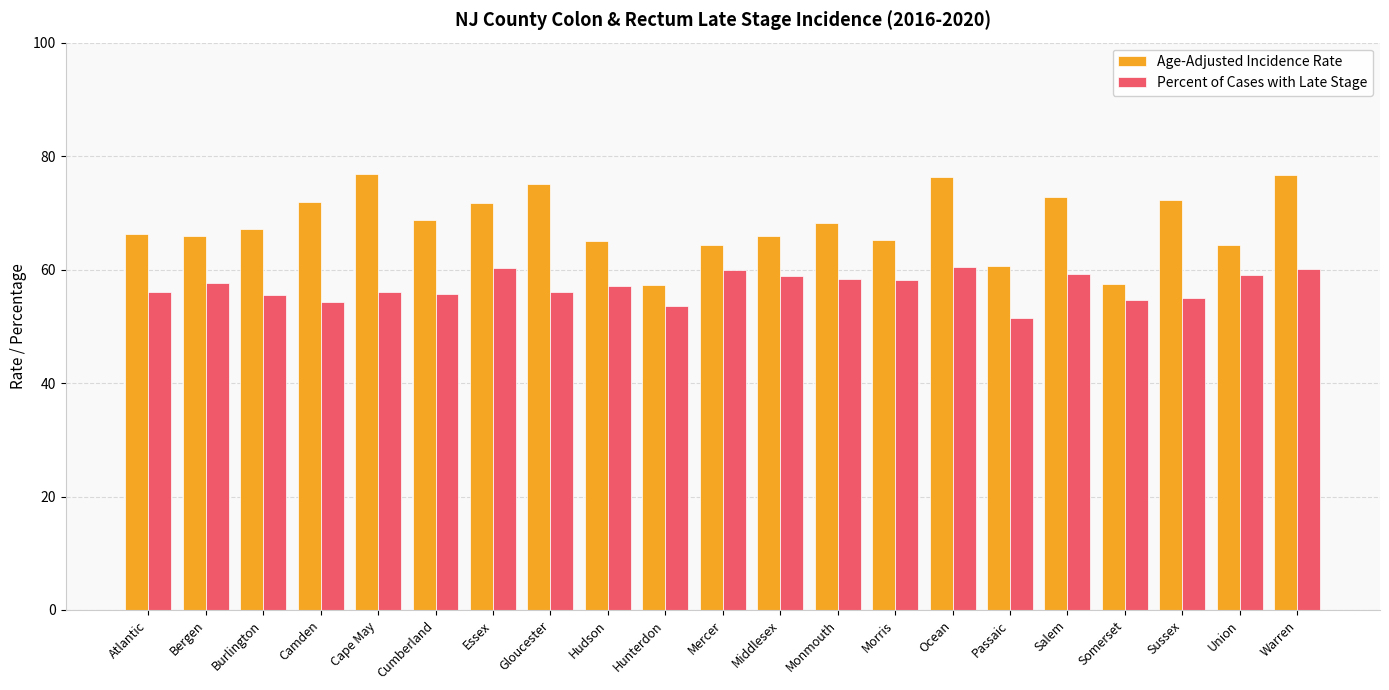

What is the difference between the maximum and second lowest values in the Age-Adjusted Incidence Rate series?

19.3